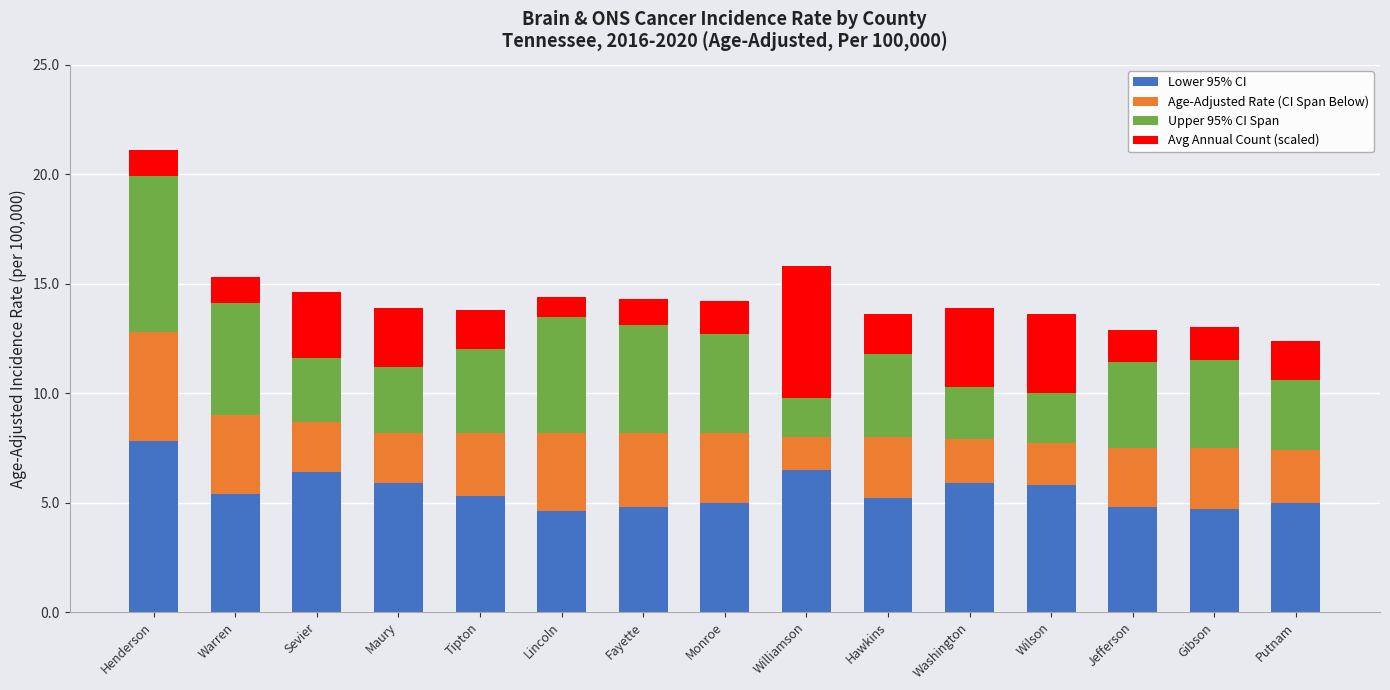

What is the sum of the Lower 95% CI values at Wilson and Sevier?

12.2